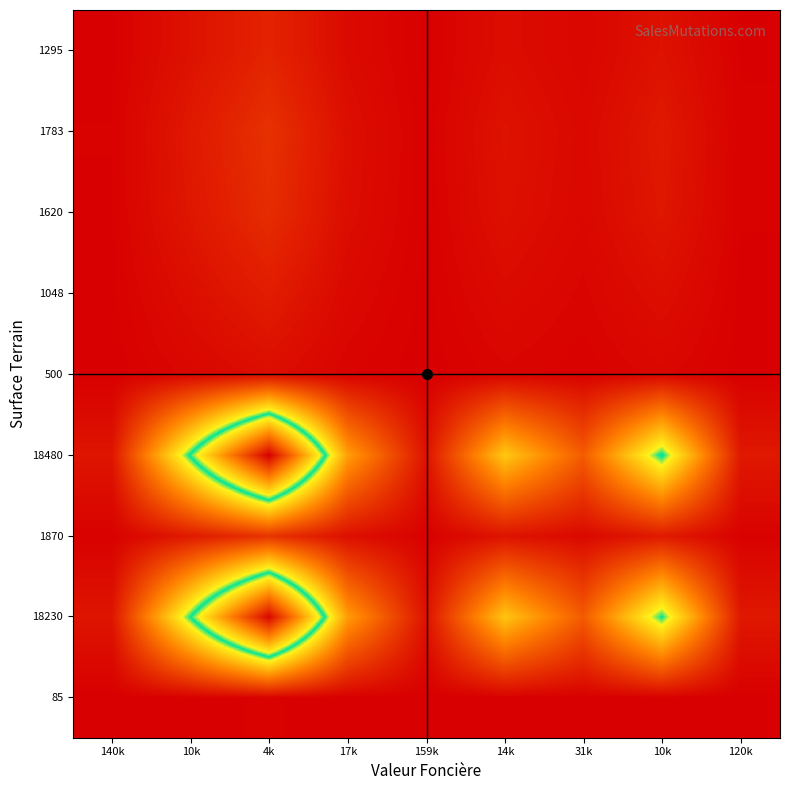

What is the maximum value shown in the chart?

1.0